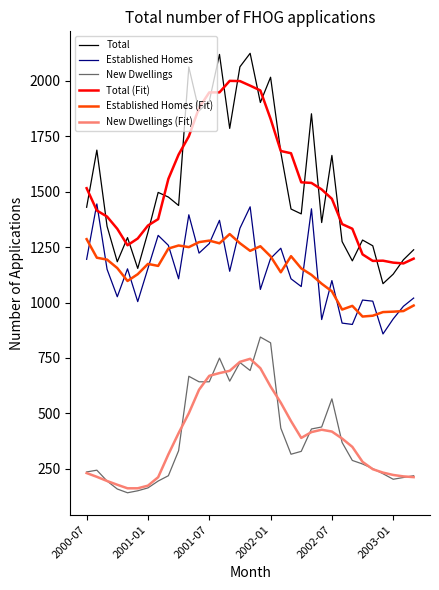

What is the highest value of the Total series?

2125.0